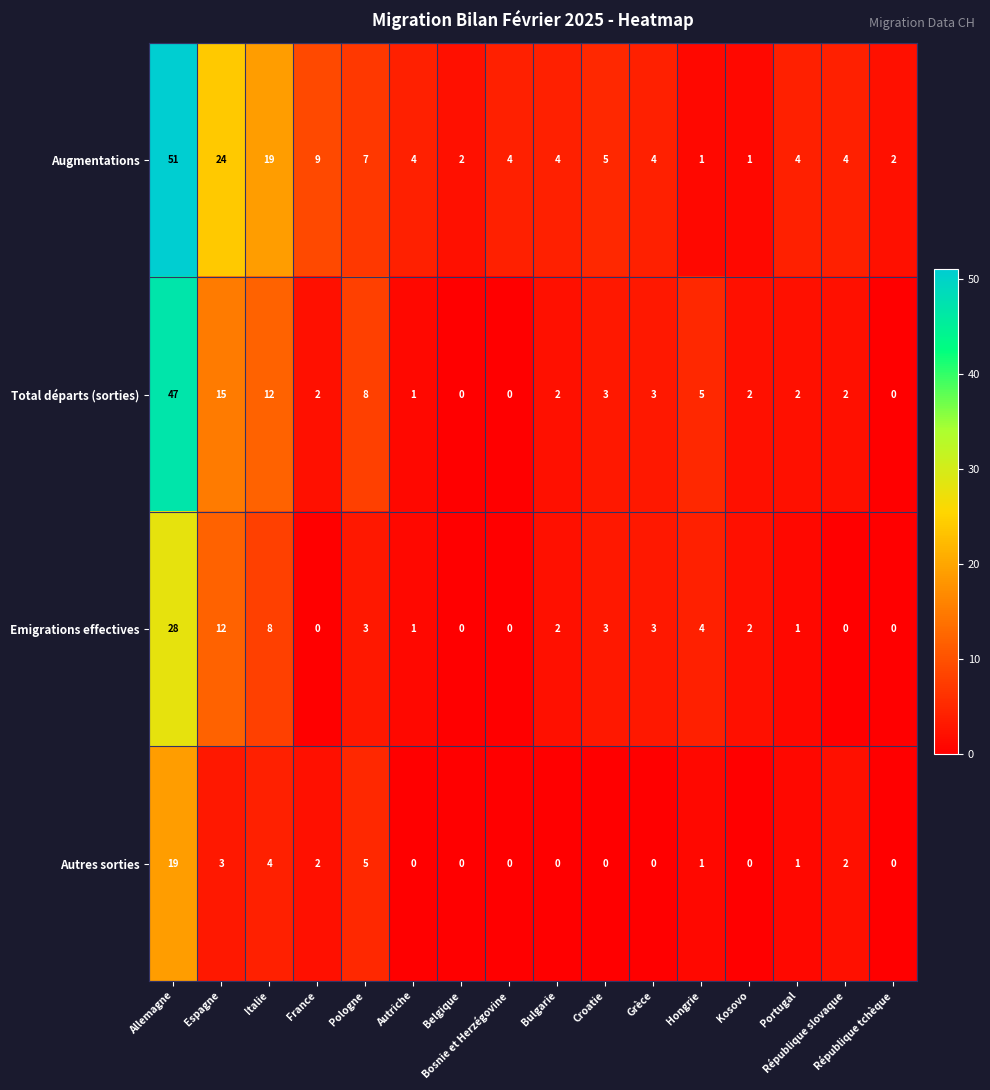

What is the highest value of the Autres sorties series?

19